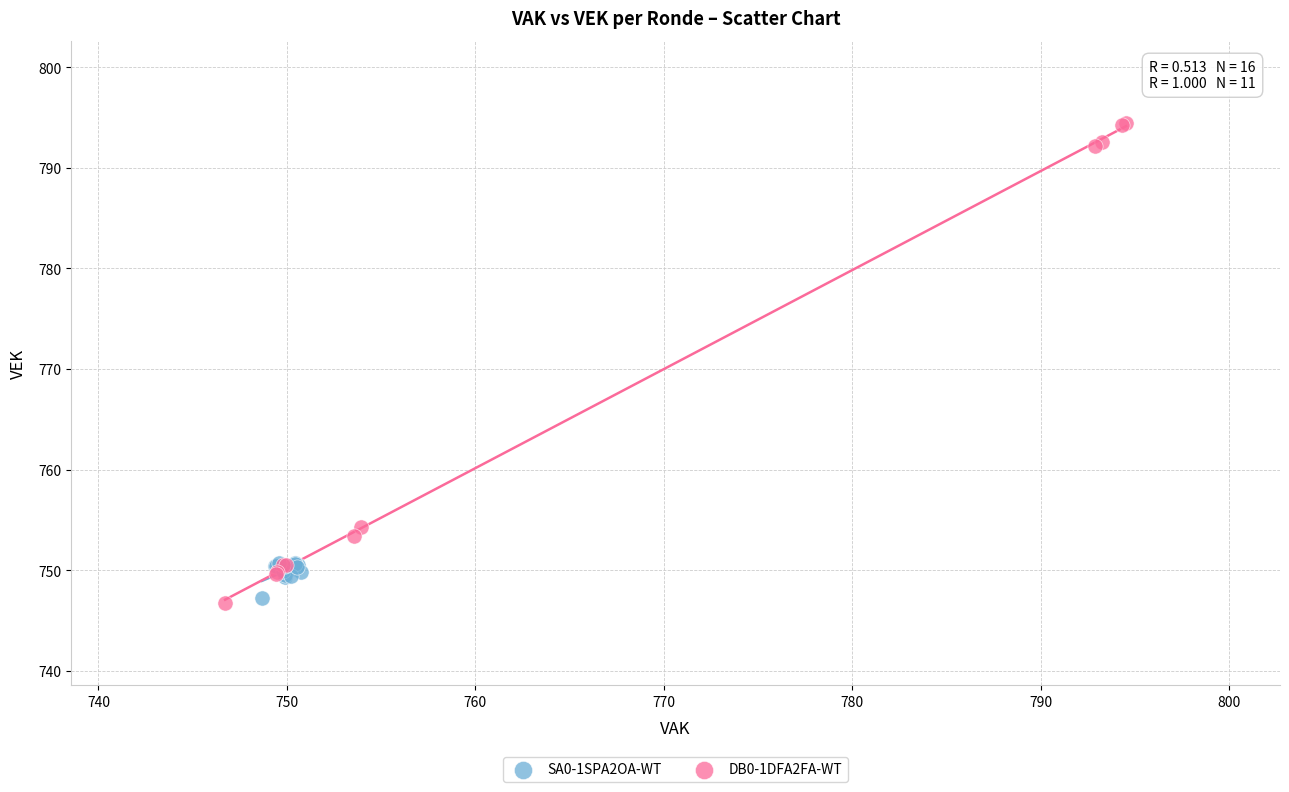

Which series reaches the maximum Y coordinate?

DB0-1DFA2FA-WT